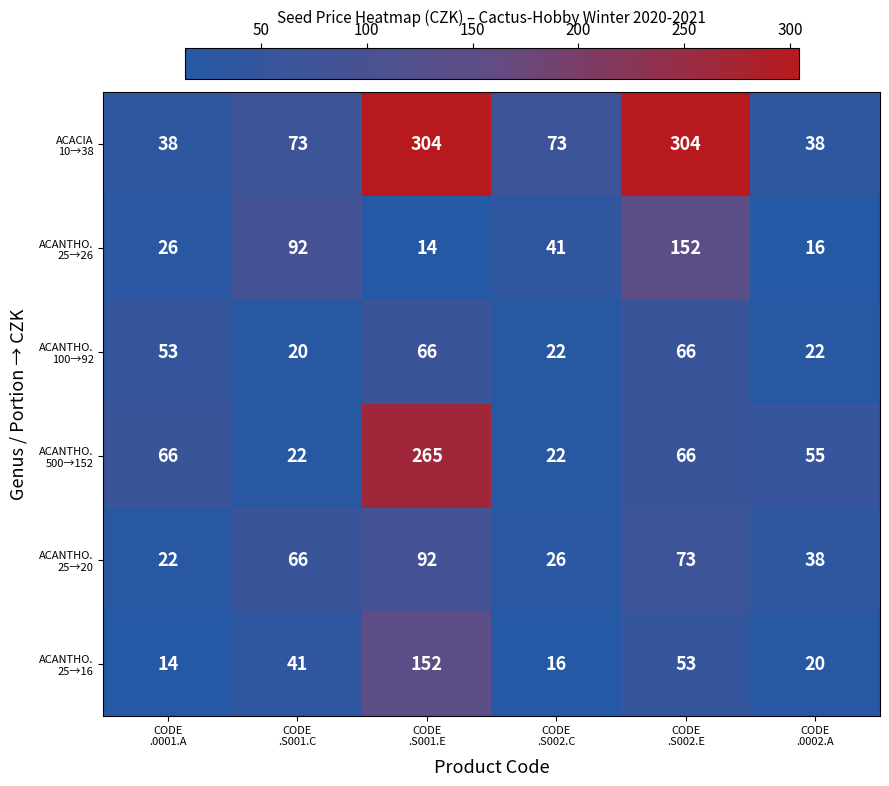

How many series are shown in this chart?

6